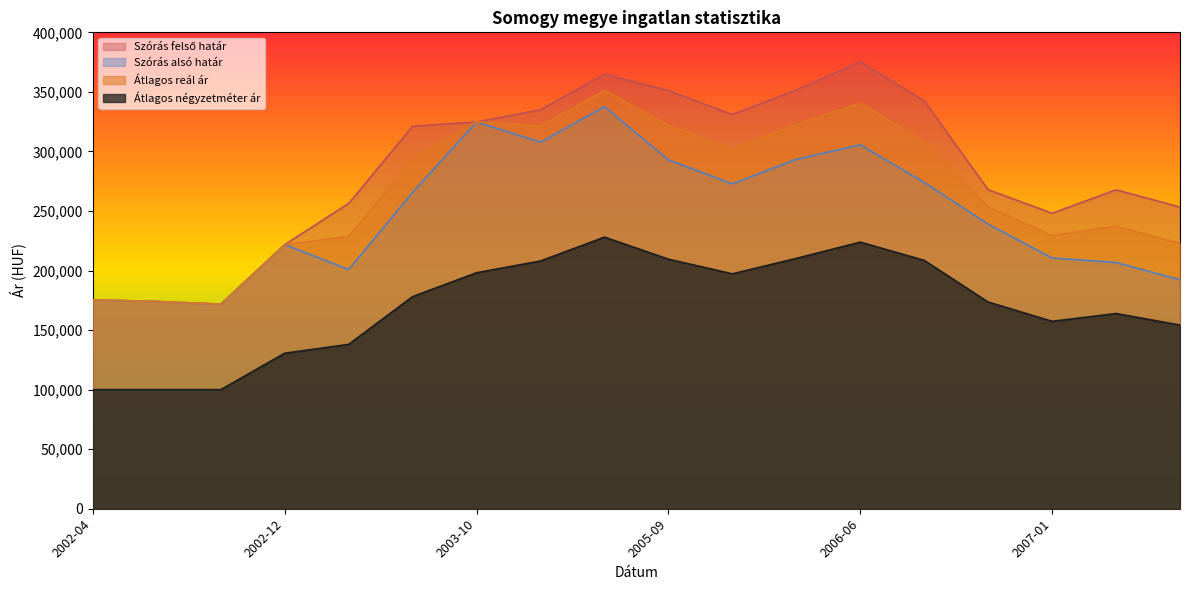

List the labels in order of Szórás felső határ value, largest first.

2006-06, 2005-06, 2006-03, 2005-09, 2006-09, 2005-03, 2005-12, 2003-10, 2003-09, 2006-12, 2007-03, 2003-07, 2007-04, 2007-01, 2002-12, 2002-04, 2002-06, 2002-09